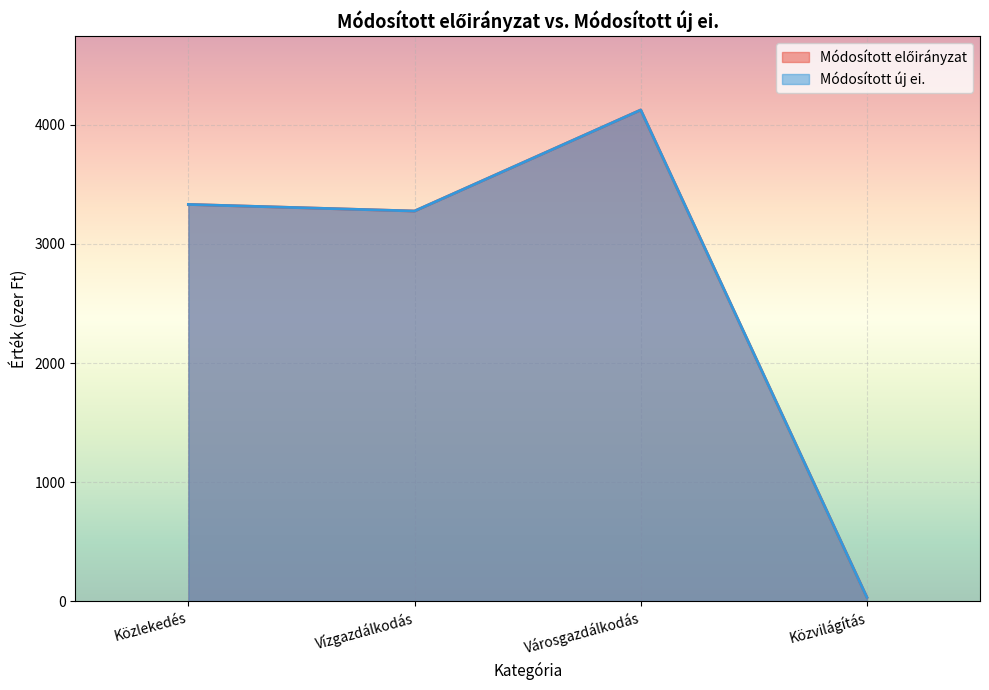

How many lines are shown in the chart?

2